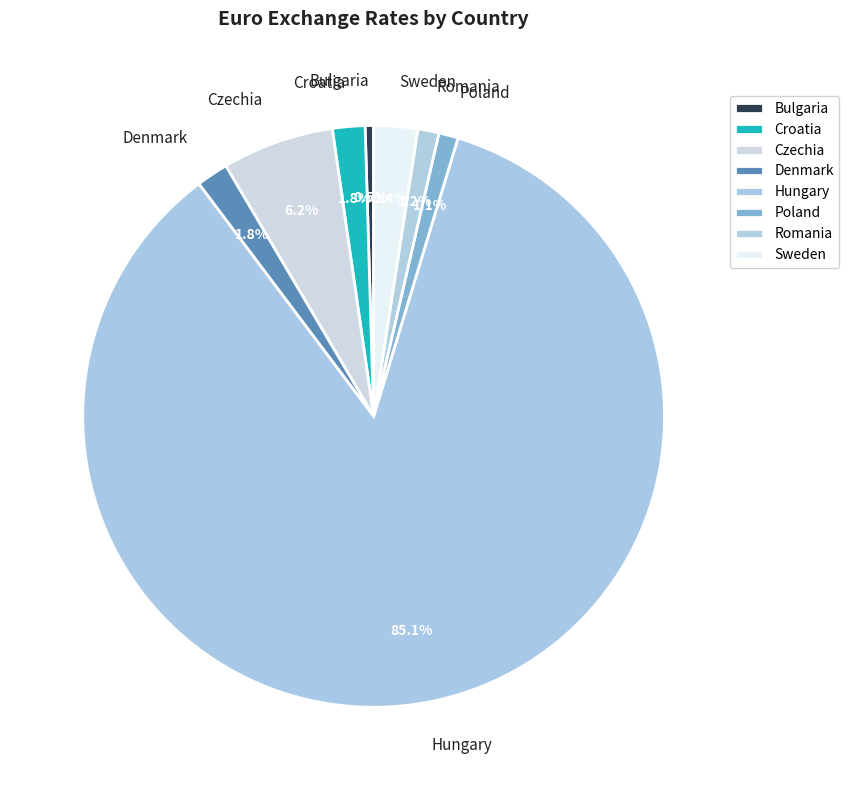

Is the sum of Bulgaria and Romania greater than half?

No